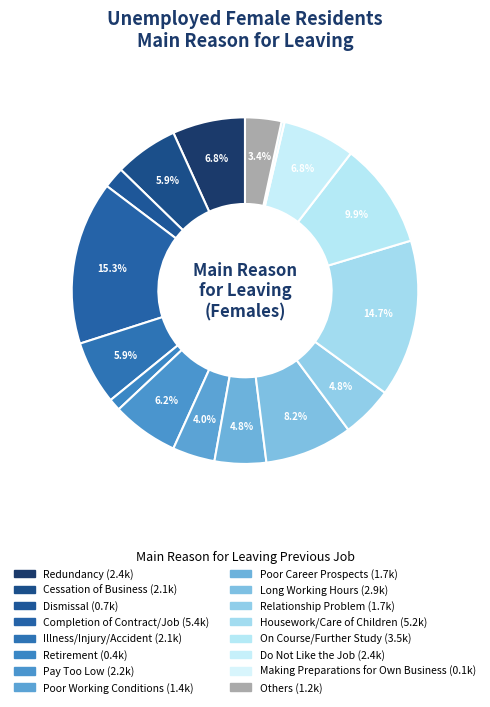

Count the number of slices in the pie.

16